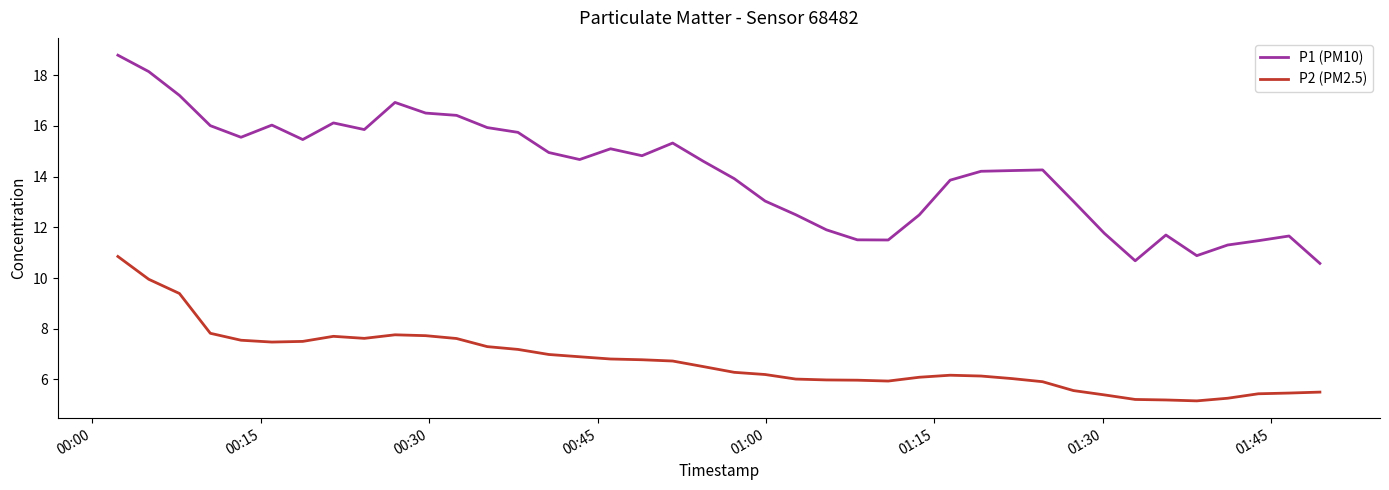

Does the chart display data point markers on the line(s)?

No